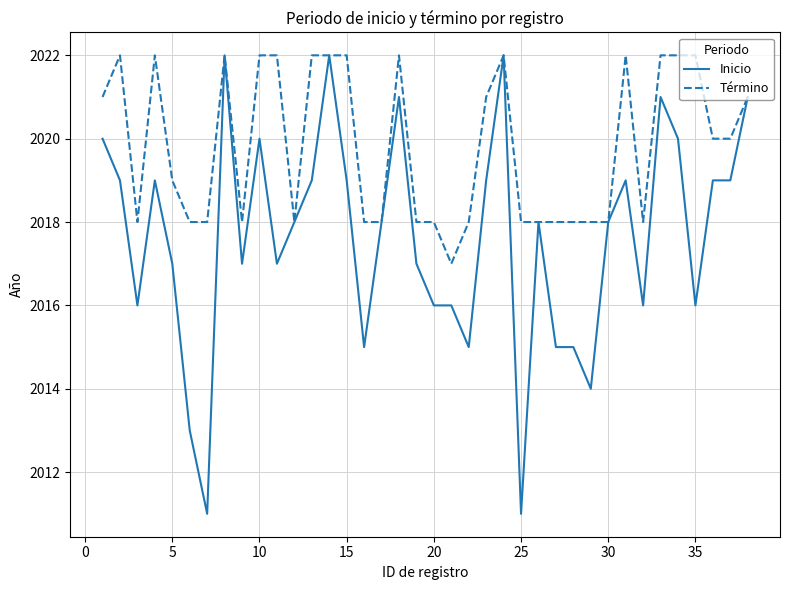

How many lines are shown in the chart?

2